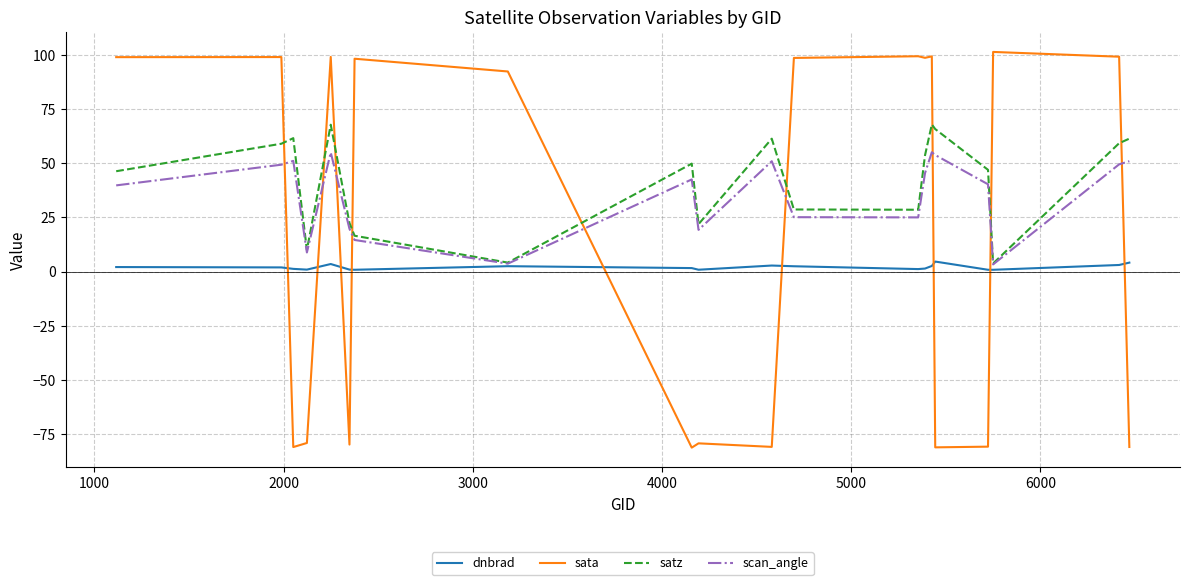

What is the greatest value displayed?

101.3